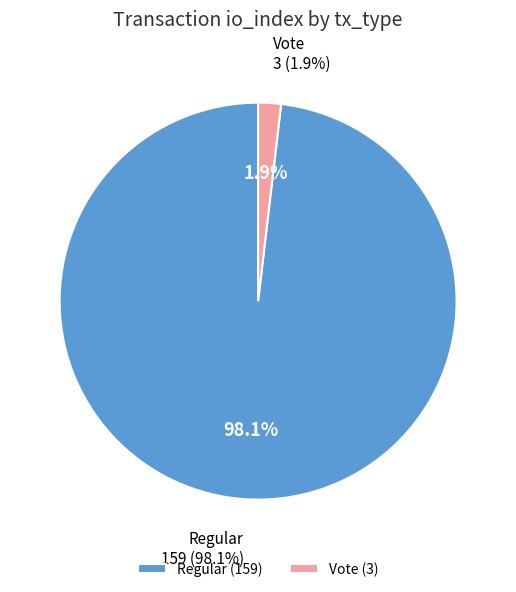

Rank the categories by value from lowest to highest.

Vote, Regular